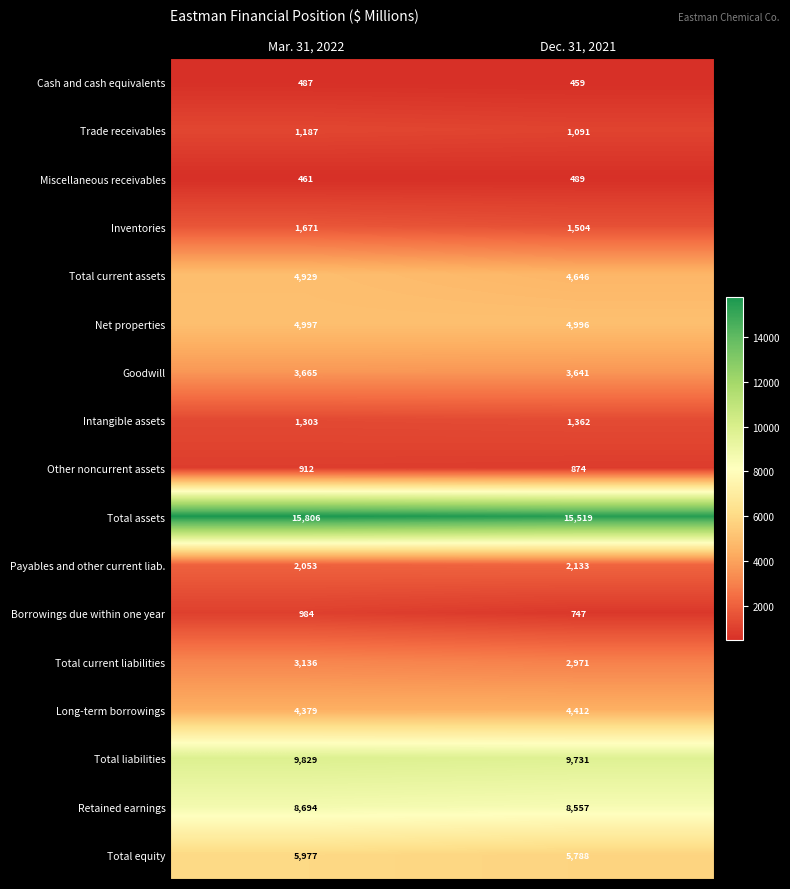

Which series has the widest spread of values?

Total assets